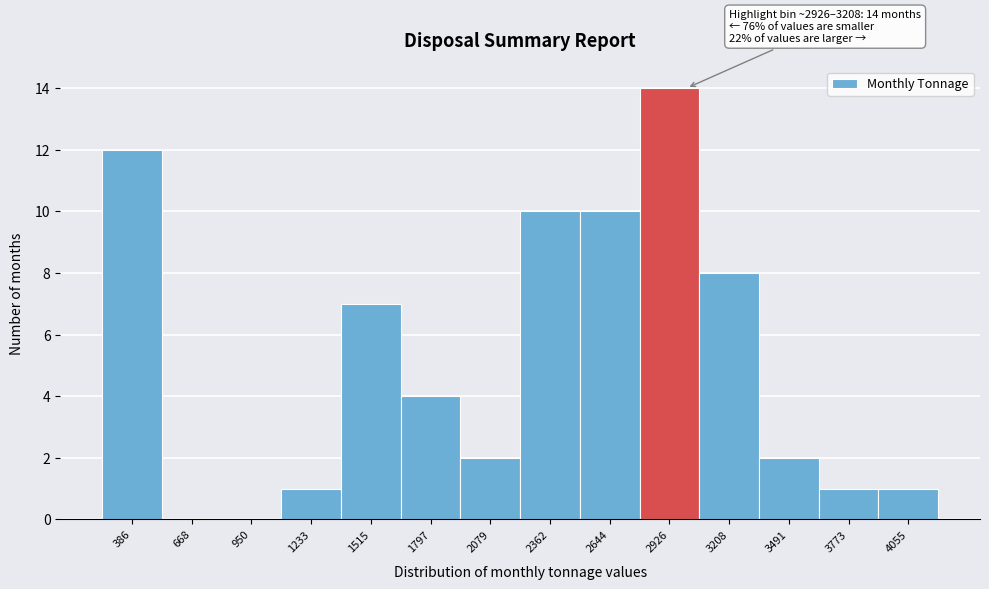

Reading left to right, what are all the values shown in this chart?

386=12	668=0	950=0	1233=1	1515=7	1797=4	2079=2	2362=10	2644=10	2926=14	3208=8	3491=2	3773=1	4055=1